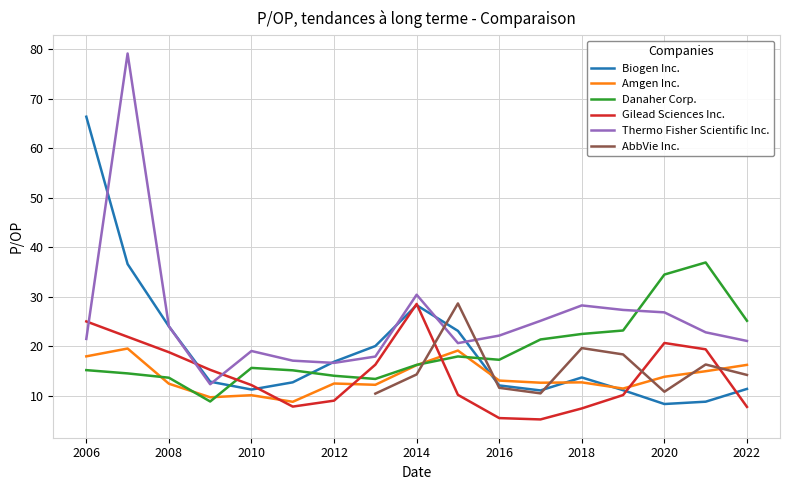

The value of Biogen Inc. at 2008 is 41.7. True or false?

False